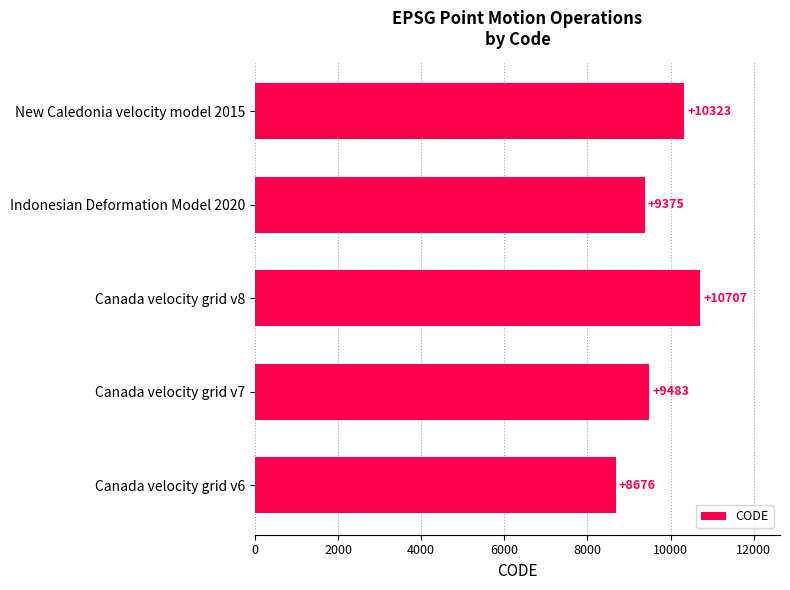

The chart shows a value of 3925 at Canada velocity grid v8. True or false?

False